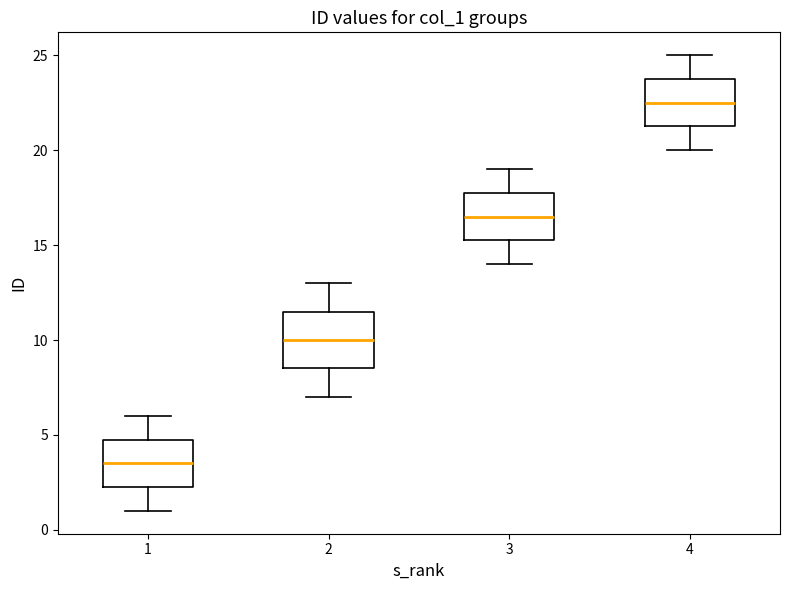

Reading left to right, transcribe this box plot: for each box, give where its median line is, the range the box spans, and where its two whiskers end, as read against the y-axis. The values are not printed on the chart, so give them approximately, as read against the axis.

1: median 3.5, box 2.5 to 5.0, whiskers 1.0 to 6.0
2: median 10.0, box 8.5 to 11.5, whiskers 7.0 to 13.0
3: median 16.5, box 15.5 to 18.0, whiskers 14.0 to 19.0
4: median 22.5, box 21.5 to 24.0, whiskers 20.0 to 25.0